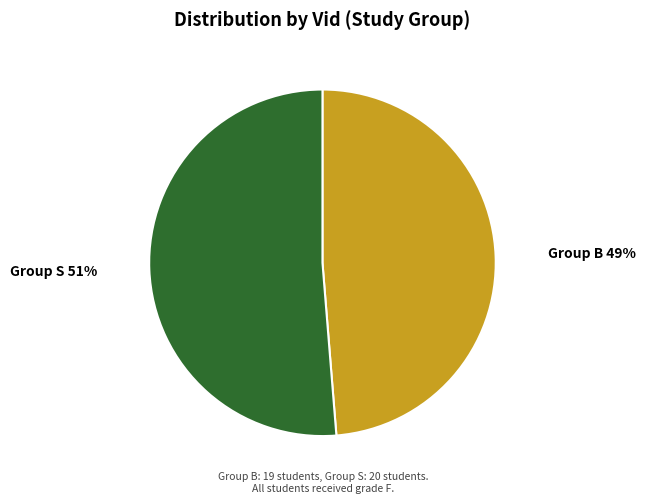

Is it true that Group S is 58% of the pie?

False